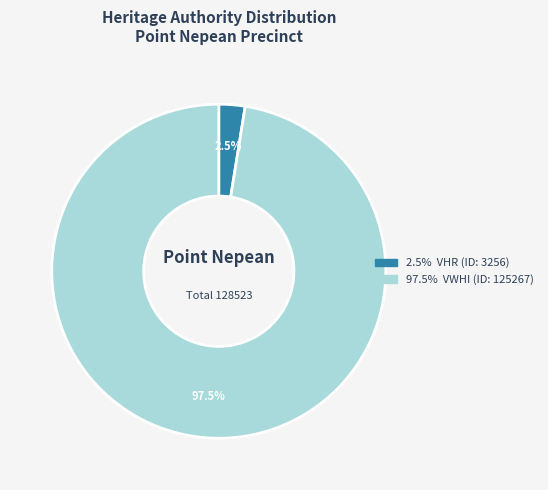

Is there any slice that represents more than half of the pie?

Yes